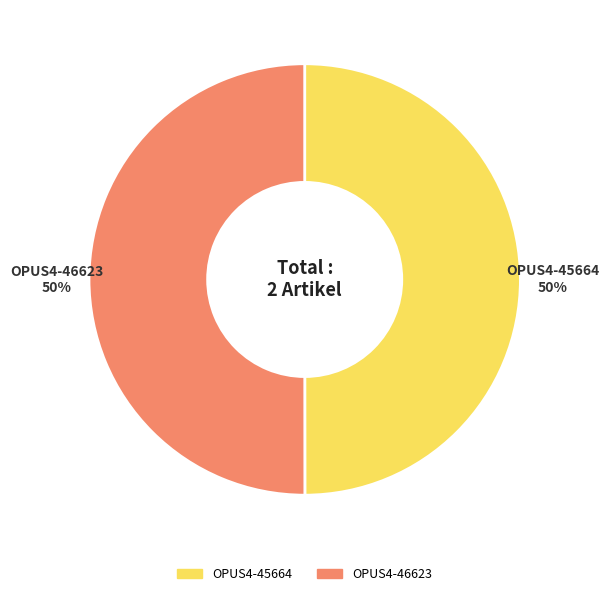

True or false: OPUS4-46623 accounts for 64% of the total.

False